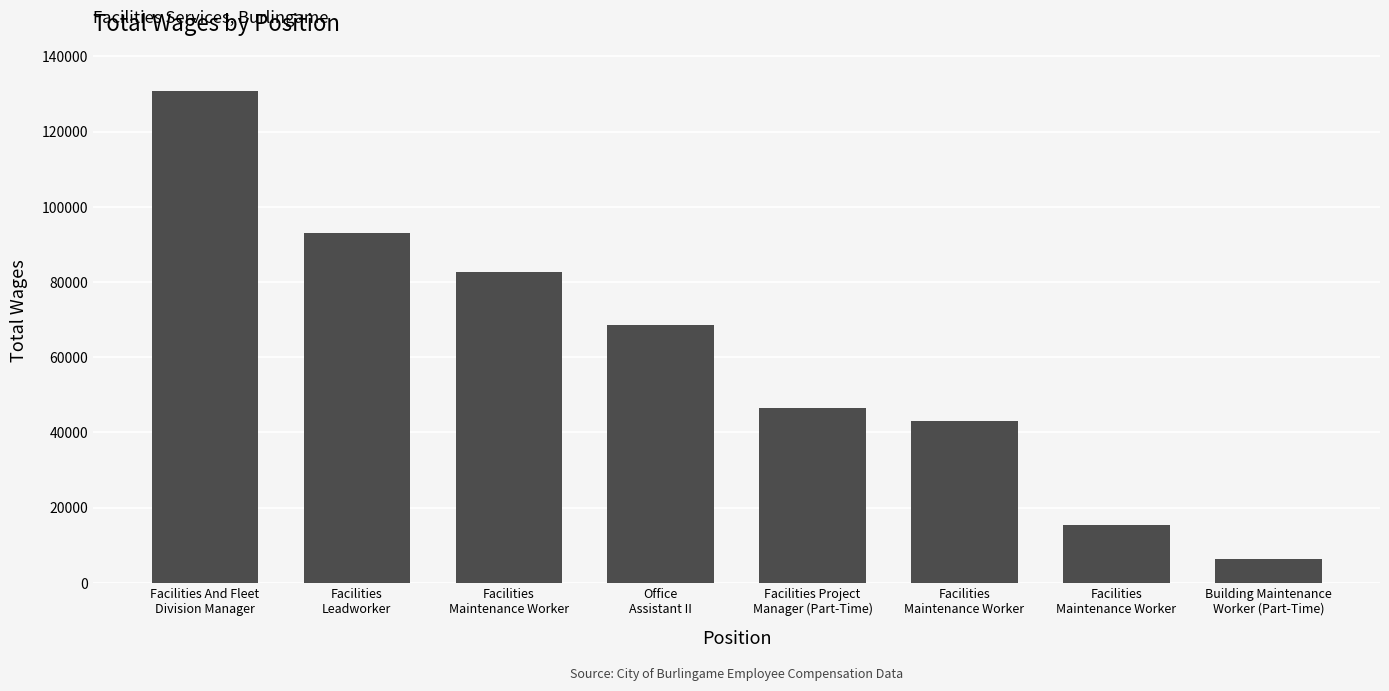

How many categories are shown in the chart?

8